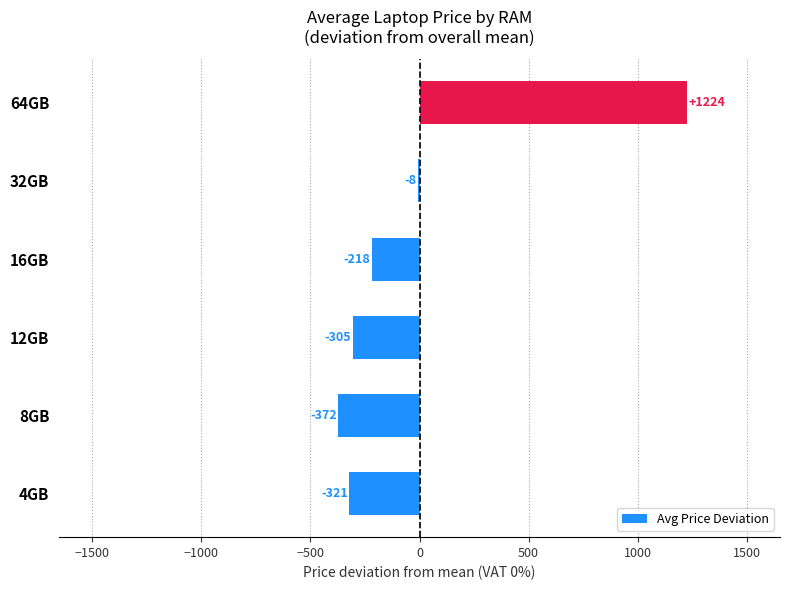

Is it true that the value at 12GB is -142.8?

False